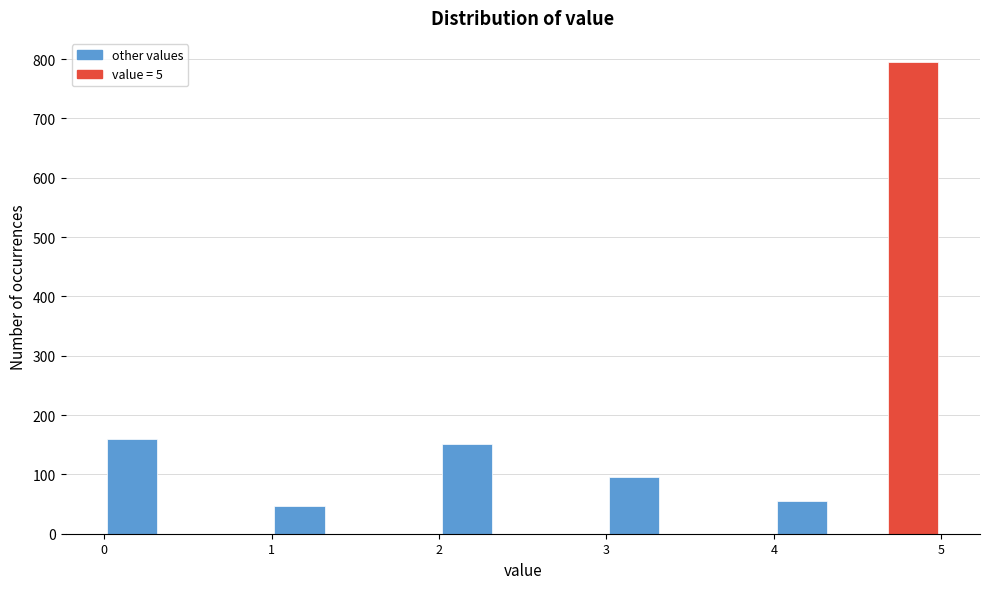

Read against the x-axis, roughly where is the centre of the tallest bar?

4.8